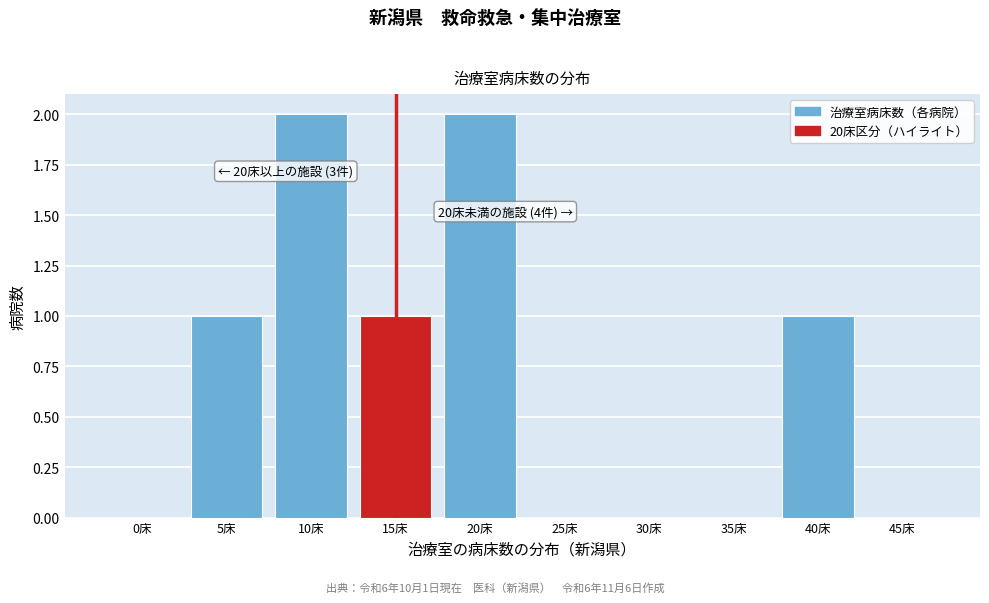

Reading right to left, transcribe all the data shown in this chart.

45床=0	40床=1	35床=0	30床=0	25床=0	20床=2	15床=1	10床=2	5床=1	0床=0